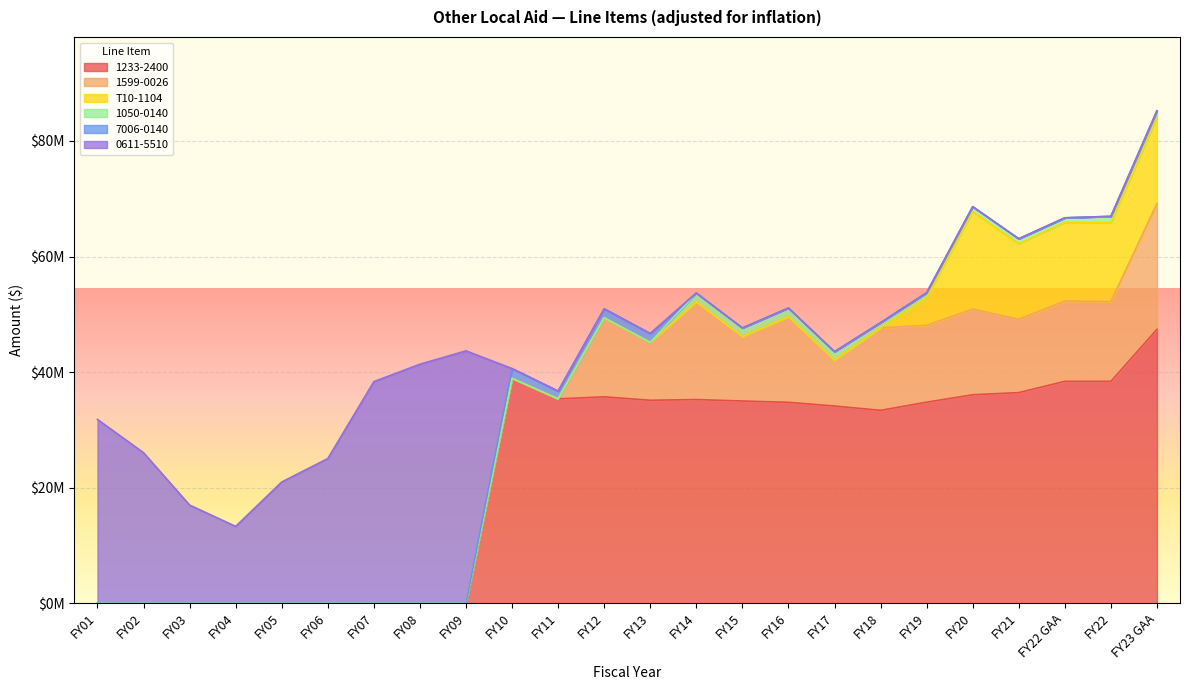

Reading right to left, extract all data points from this chart.

1233-2400: FY23 GAA=47393537	FY22=38400579	FY22 GAA=38400579	FY21=36448429	FY20=36080062	FY19=34791067	FY18=33382292	FY17=34130616	FY16=34765586	FY15=34996578	FY14=35246986	FY13=35126840	FY12=35718869	FY11=35368258	FY10=38924634	FY09=0	FY08=0	FY07=0	FY06=0	FY05=0	FY04=0	FY03=0	FY02=0	FY01=0
1599-0026: FY23 GAA=21775329	FY22=13807751	FY22 GAA=13890038	FY21=12696578	FY20=14826918	FY19=13297950	FY18=14278194	FY17=7936611	FY16=14829761	FY15=11163427	FY14=16922905	FY13=10012078	FY12=13664813	FY11=0	FY10=0	FY09=0	FY08=0	FY07=0	FY06=0	FY05=0	FY04=0	FY03=0	FY02=0	FY01=0
T10-1104: FY23 GAA=14870901	FY22=13611939	FY22 GAA=13611939	FY21=13072977	FY20=16842638	FY19=4762494	FY18=0	FY17=0	FY16=0	FY15=0	FY14=0	FY13=0	FY12=0	FY11=0	FY10=0	FY09=0	FY08=0	FY07=0	FY06=0	FY05=0	FY04=0	FY03=0	FY02=0	FY01=0
1050-0140: FY23 GAA=1171769	FY22=1129731	FY22 GAA=791436	FY21=848131	FY20=867545	FY19=881256	FY18=899526	FY17=1466201	FY16=1493479	FY15=1476491	FY14=1514159	FY13=0	FY12=0	FY11=0	FY10=0	FY09=0	FY08=0	FY07=0	FY06=0	FY05=0	FY04=0	FY03=0	FY02=0	FY01=0
7006-0140: FY23 GAA=0	FY22=0	FY22 GAA=0	FY21=0	FY20=0	FY19=0	FY18=0	FY17=0	FY16=0	FY15=0	FY14=0	FY13=1537719	FY12=1563635	FY11=1346429	FY10=1682880	FY09=0	FY08=0	FY07=0	FY06=0	FY05=0	FY04=0	FY03=0	FY02=0	FY01=0
0611-5510: FY23 GAA=0	FY22=0	FY22 GAA=0	FY21=0	FY20=0	FY19=0	FY18=0	FY17=0	FY16=0	FY15=0	FY14=0	FY13=0	FY12=0	FY11=0	FY10=0	FY09=43675282	FY08=41363717	FY07=38350686	FY06=25039243	FY05=20981783	FY04=13299809	FY03=16991472	FY02=26048689	FY01=31811937